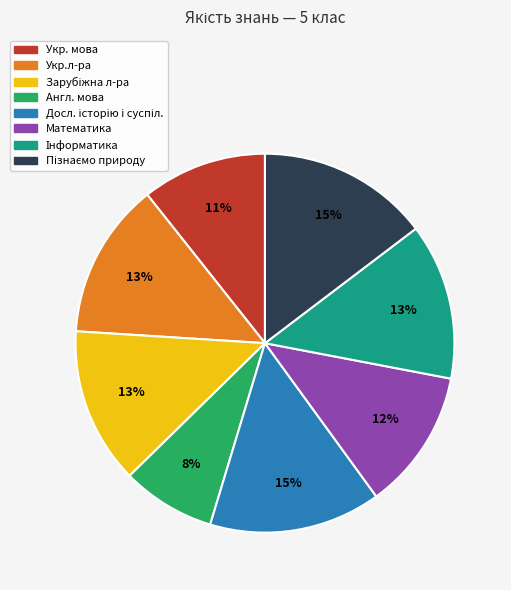

What is the smallest slice in the pie chart?

Англ. мова